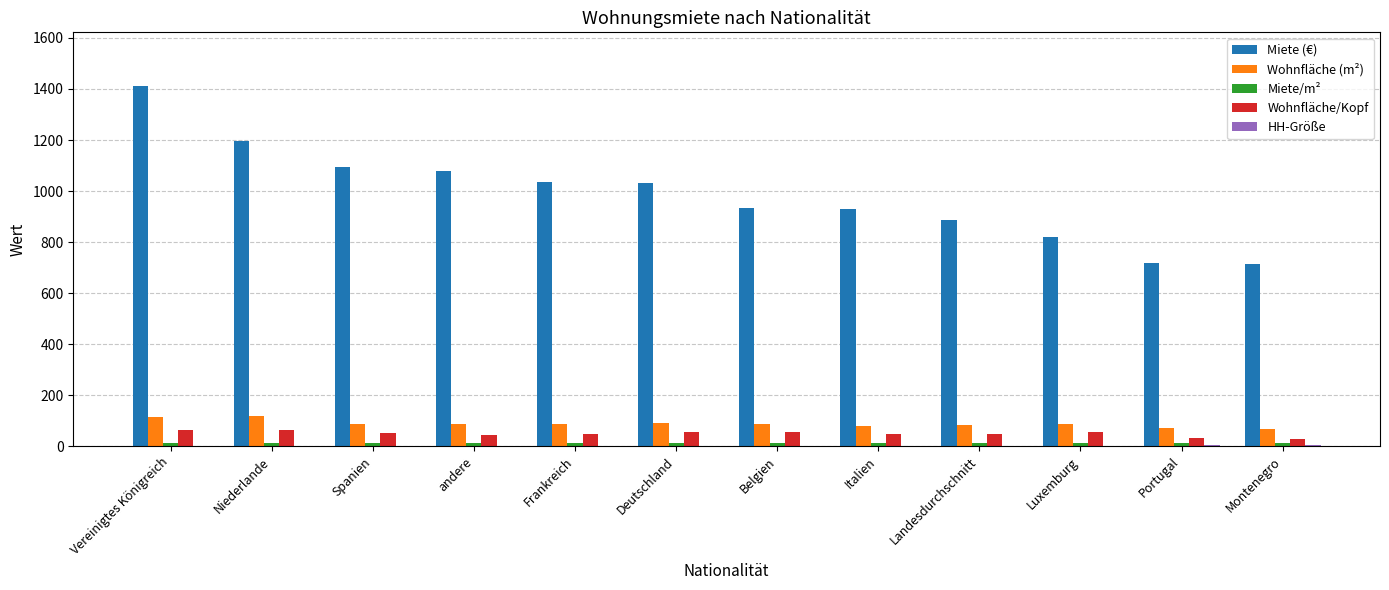

Between Belgien and Portugal, which series saw the biggest shift?

Miete (€)